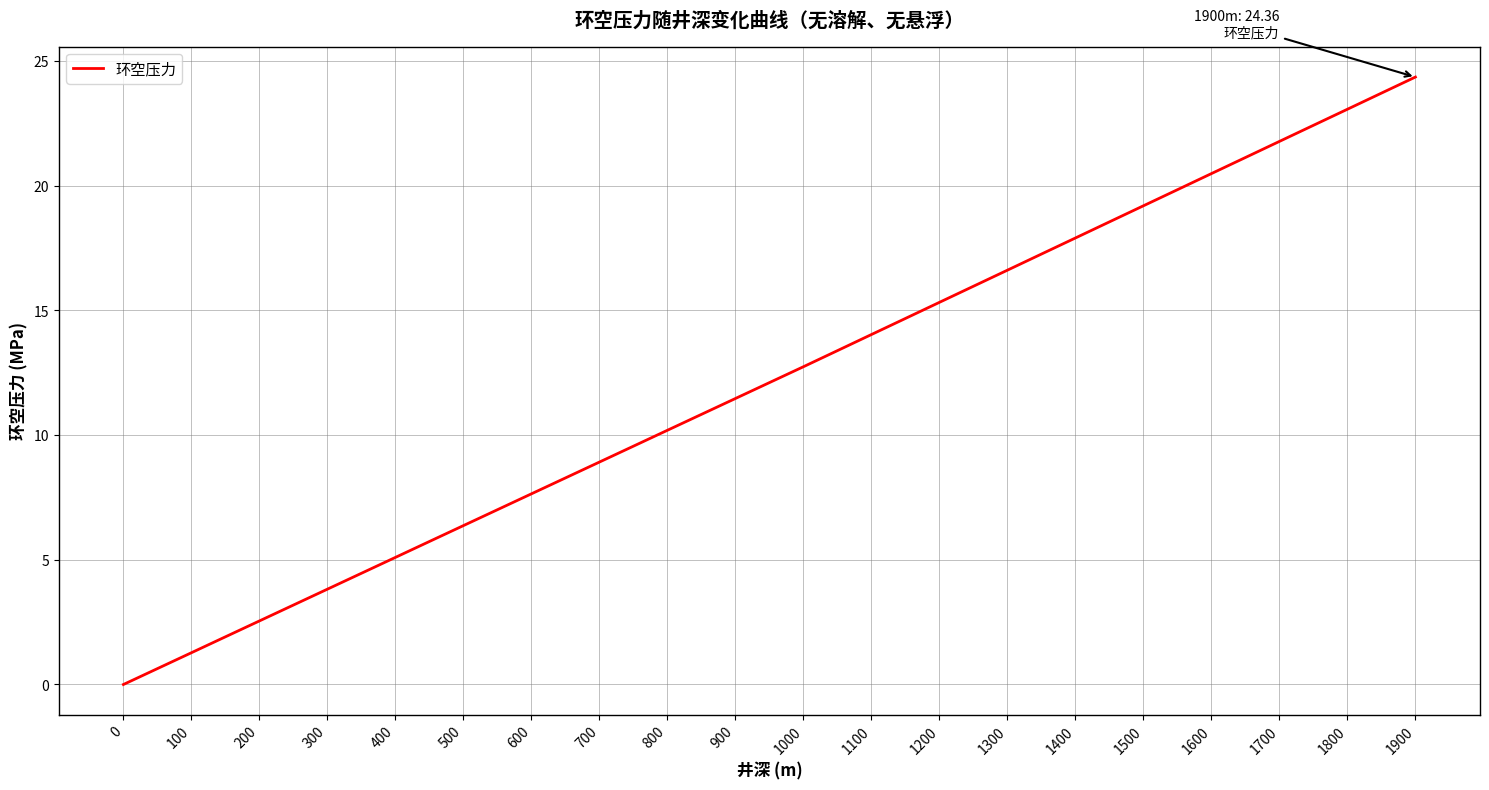

What is the difference between the maximum and minimum values?

24.4